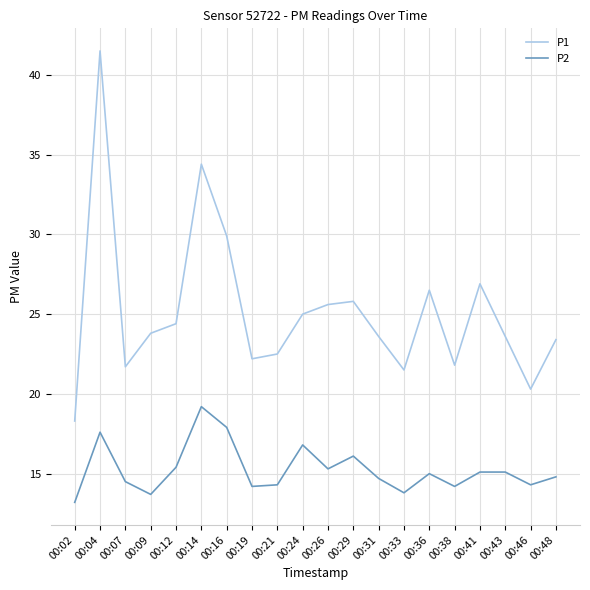

List the series in order of their peak value, lowest first.

P2, P1